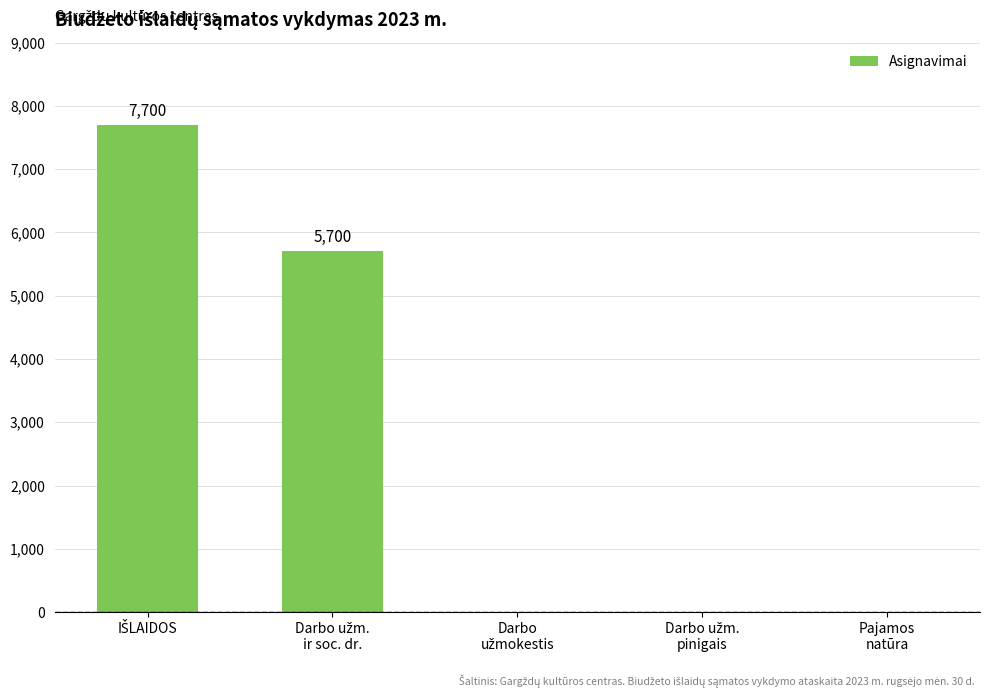

What is the greatest value displayed?

7700